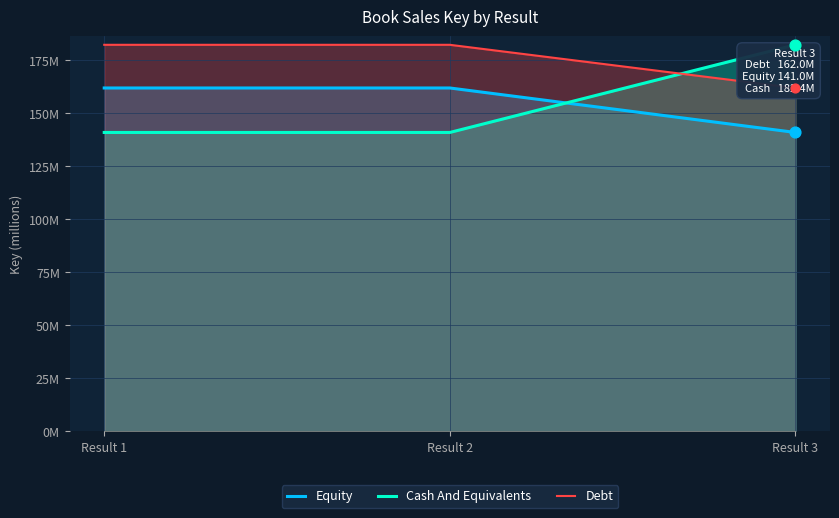

At which category is the sum across all series the highest?

Result 1